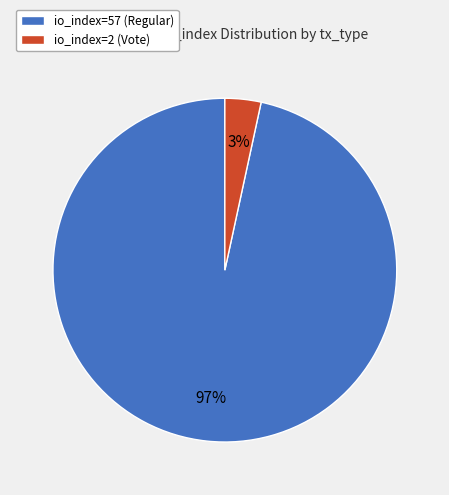

Is it true that io_index=57 (Regular) is 97% of the pie?

True